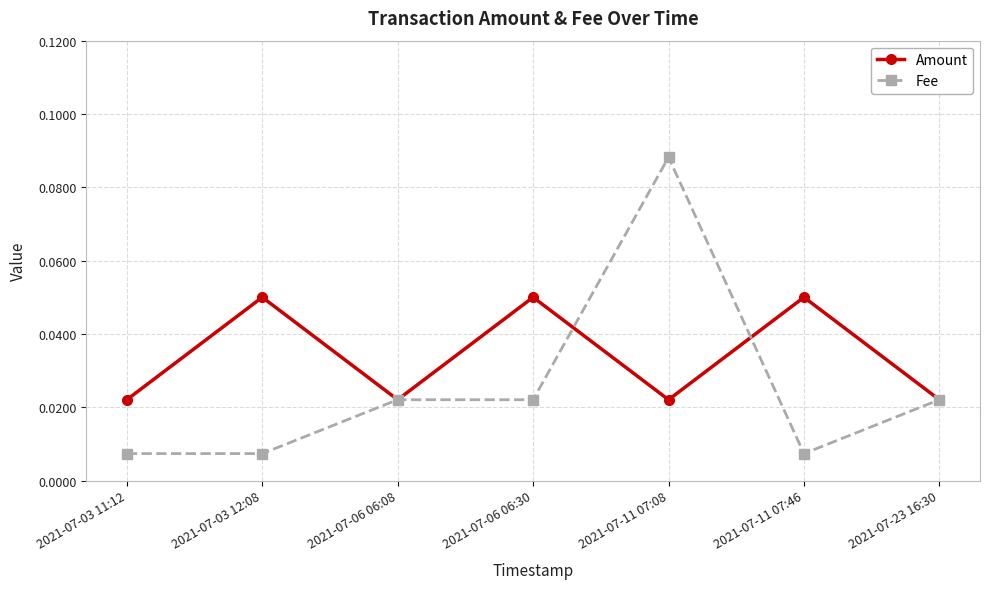

Rank the series at 2021-07-03 12:08 from lowest to highest value.

Fee, Amount